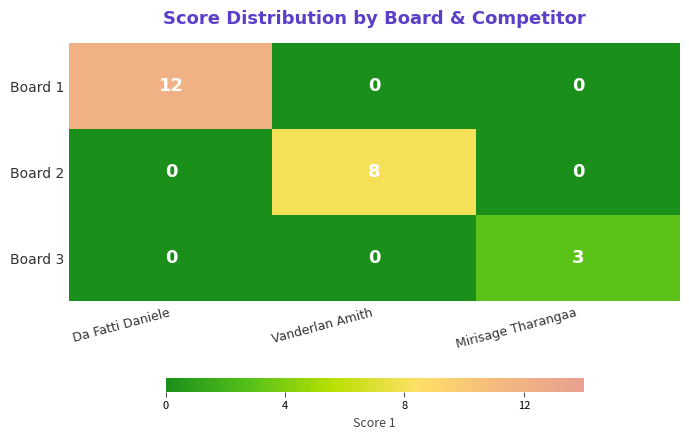

Rank the series by their maximum value, from lowest to highest.

Board 3, Board 2, Board 1